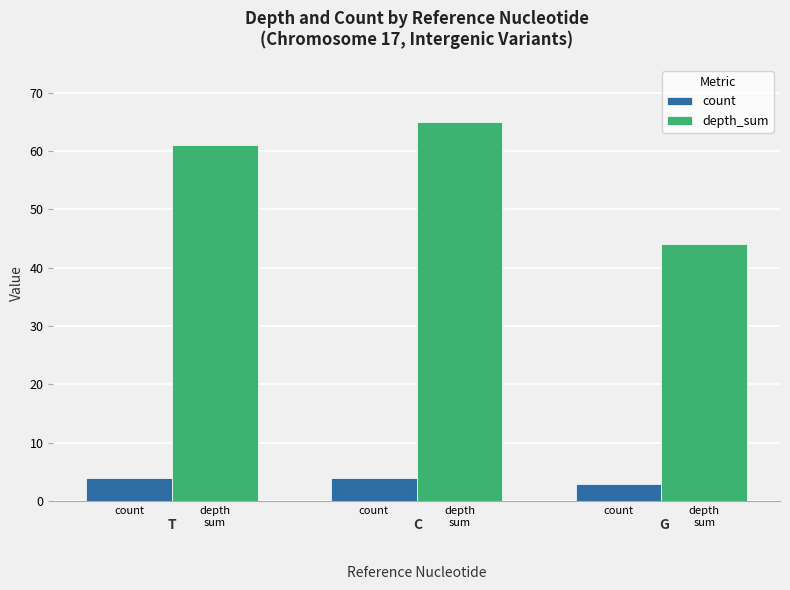

Rank the series at depth
sum from highest to lowest value.

depth_sum, count